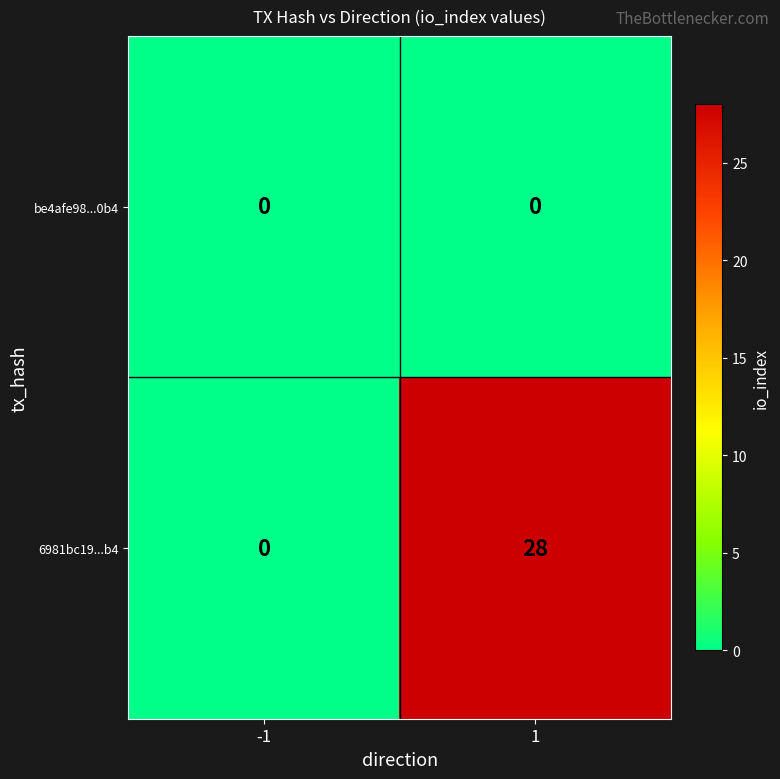

Which series has the largest total across all categories?

6981bc19...b4